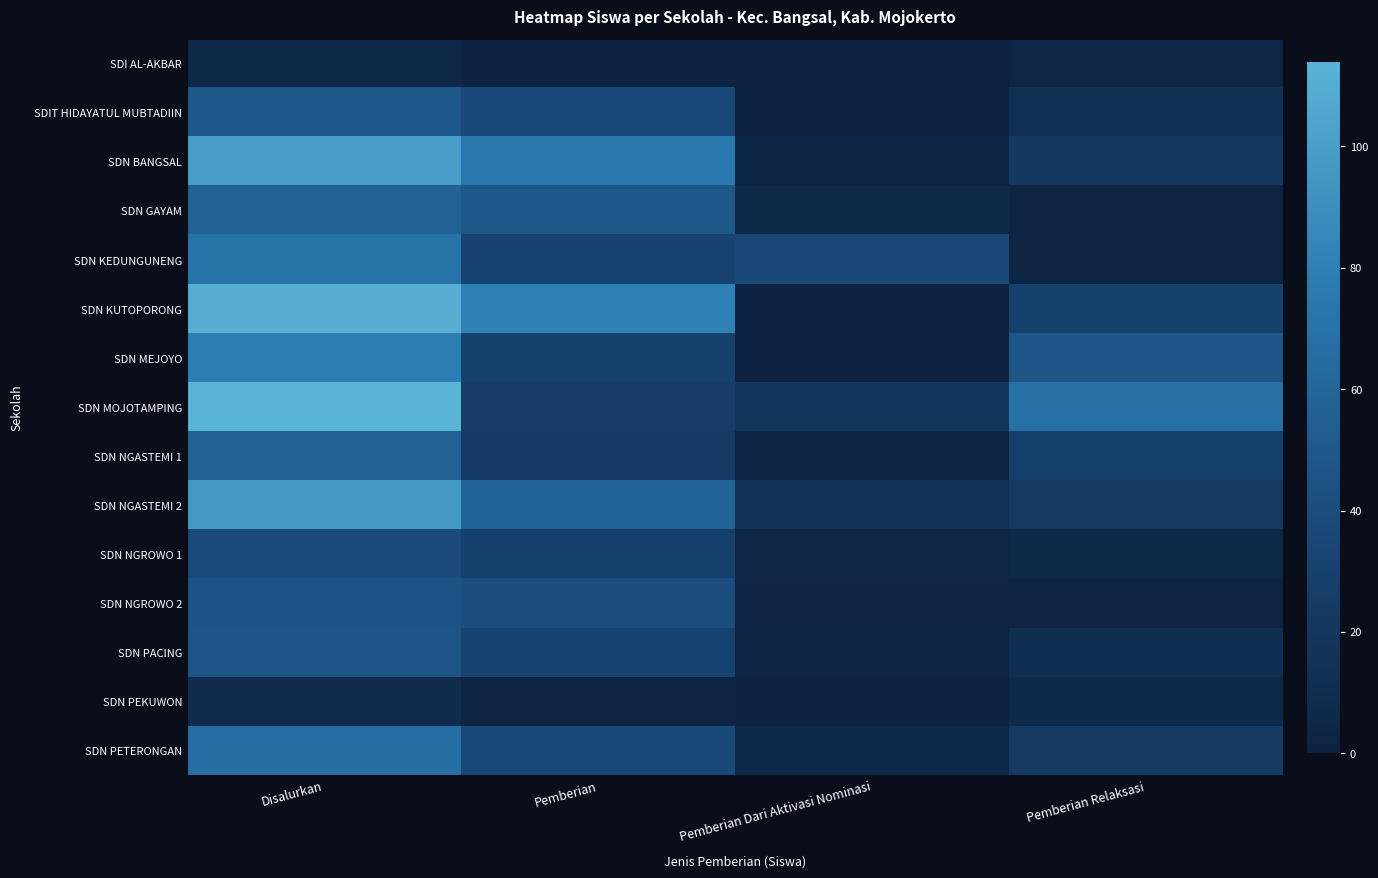

At how many categories does at least one series exceed 111?

1